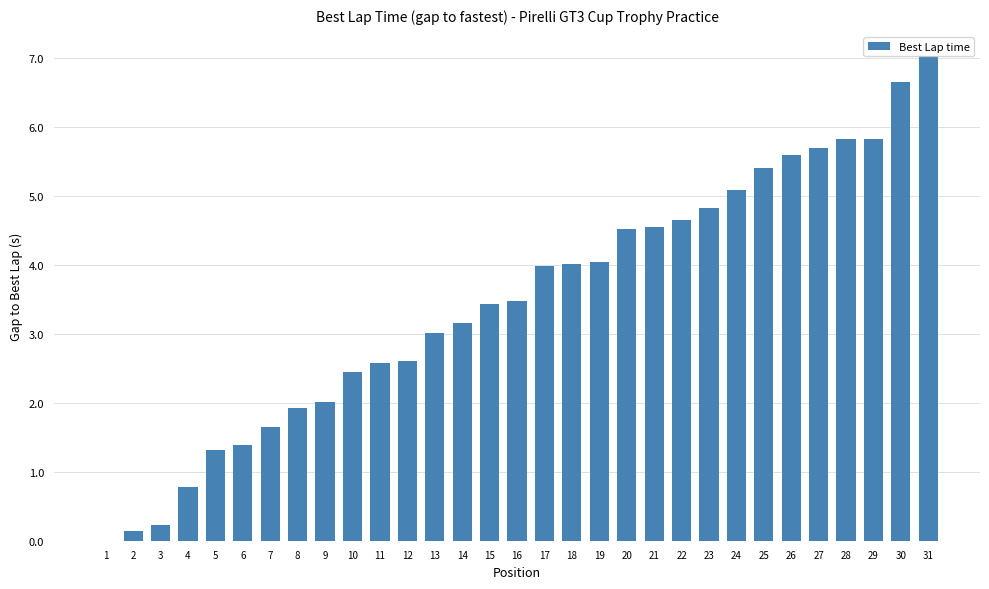

What is the change in value from 9 to 13?

+1.0